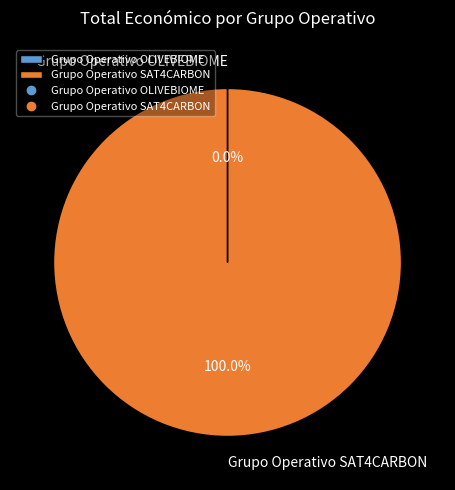

What is the largest slice in the pie chart?

Grupo Operativo SAT4CARBON